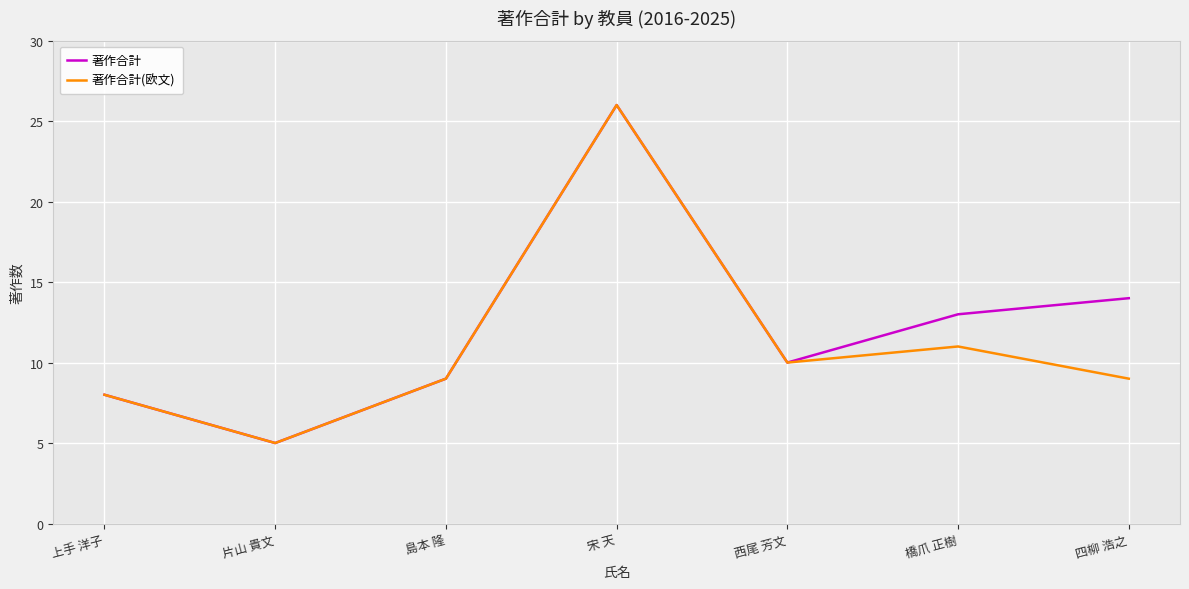

How many series are shown in this chart?

2